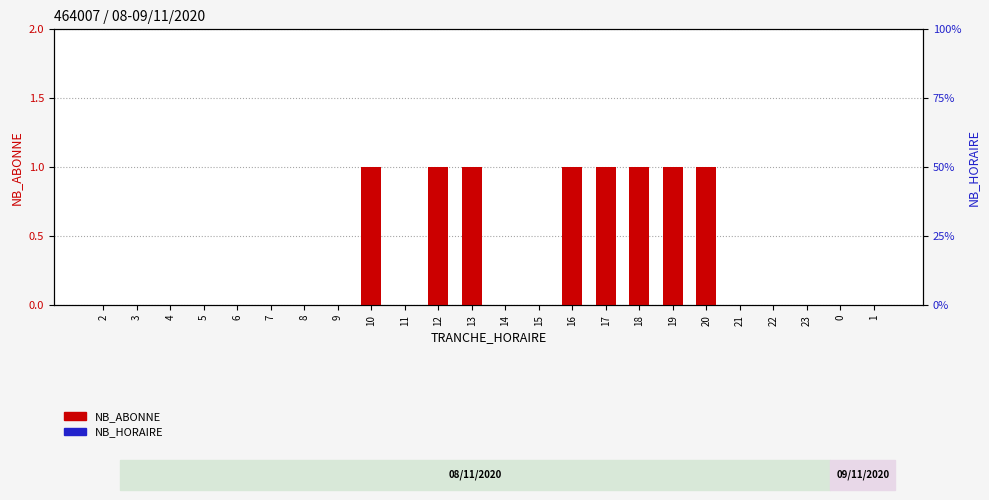

Where is NB_HORAIRE nearest to the value 0?

2